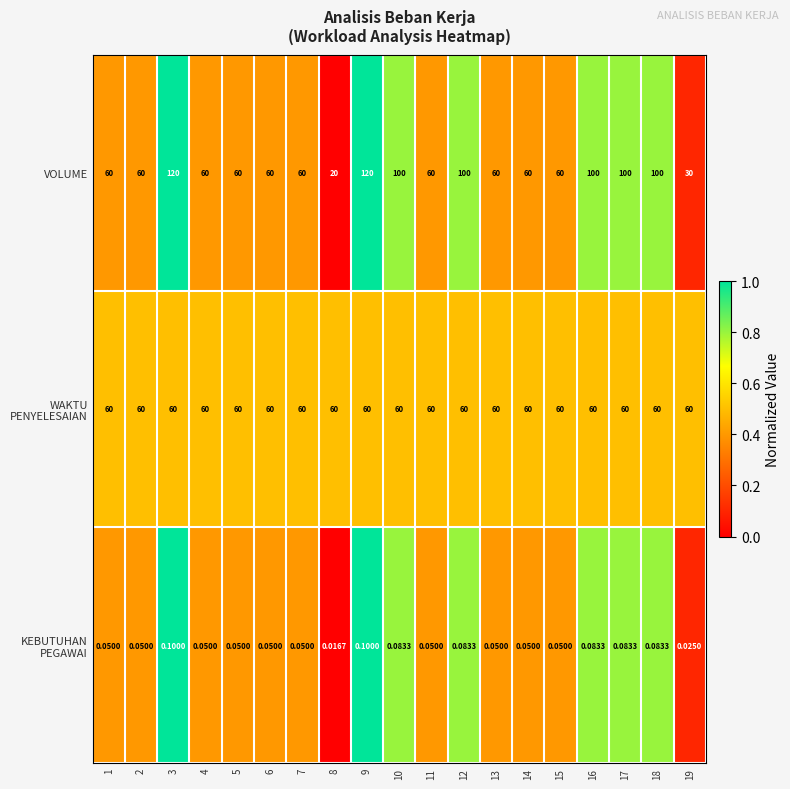

Which series has the largest total across all categories?

VOLUME